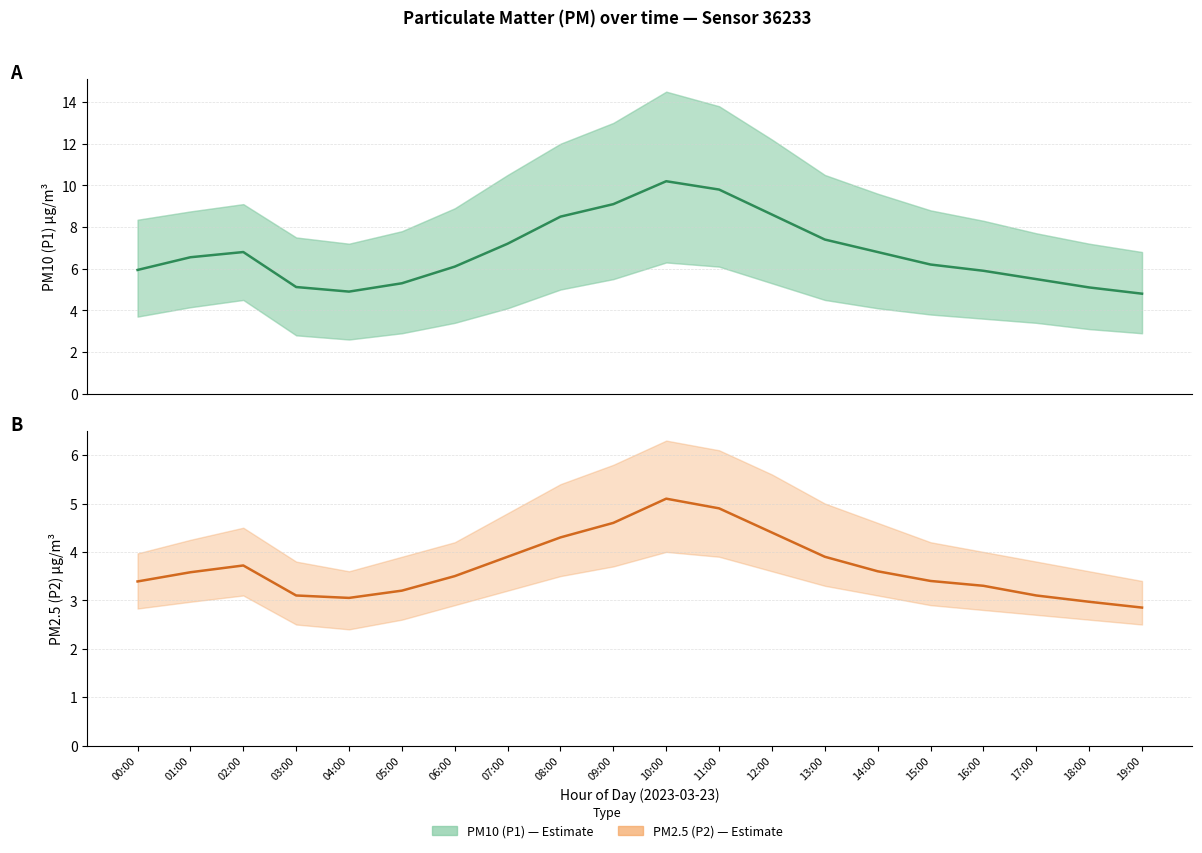

At which category is the sum across all series the highest?

10:00